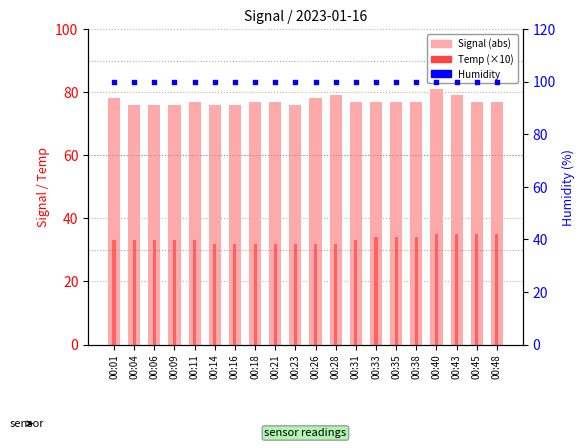

At which category is the sum across all series the highest?

00:40